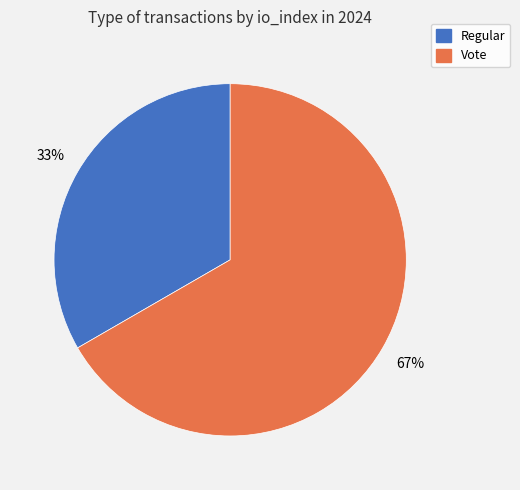

To the nearest percent, what percentage of the pie is Regular?

33%